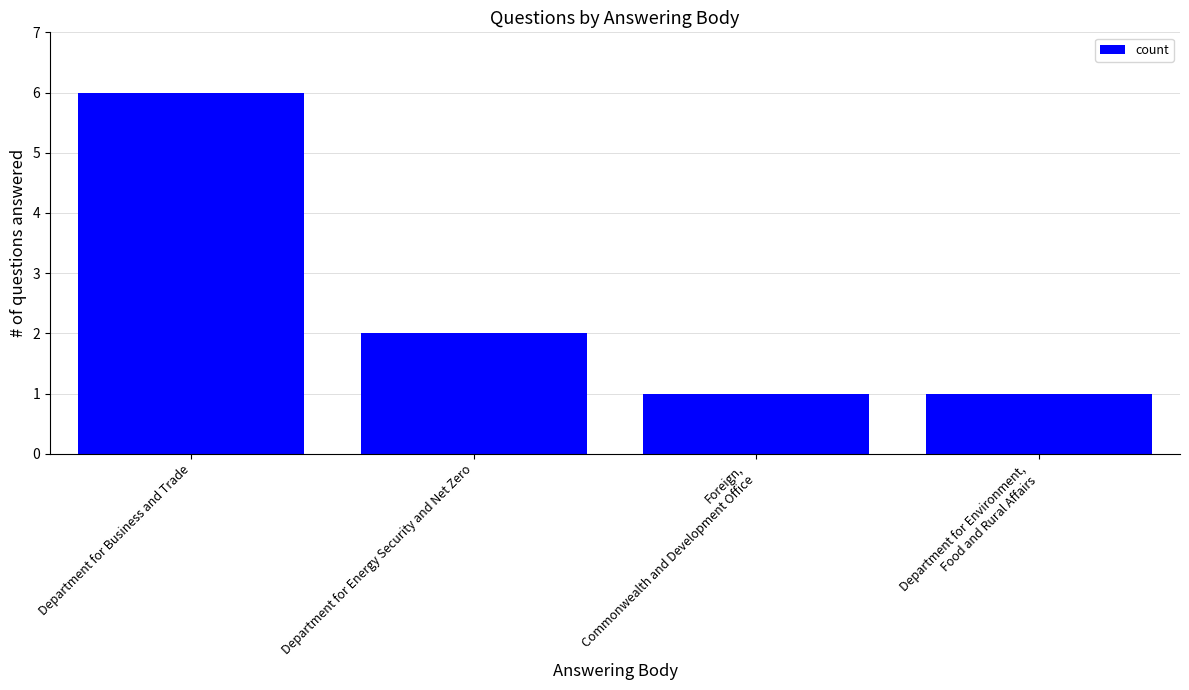

Which has a higher value, Department for Energy Security and Net Zero or Department for Environment,
Food and Rural Affairs?

Department for Energy Security and Net Zero